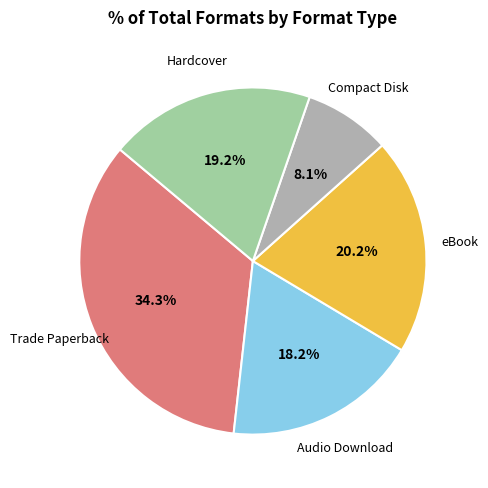

To the nearest percent, what is the difference between the largest and smallest slice percentages?

26%